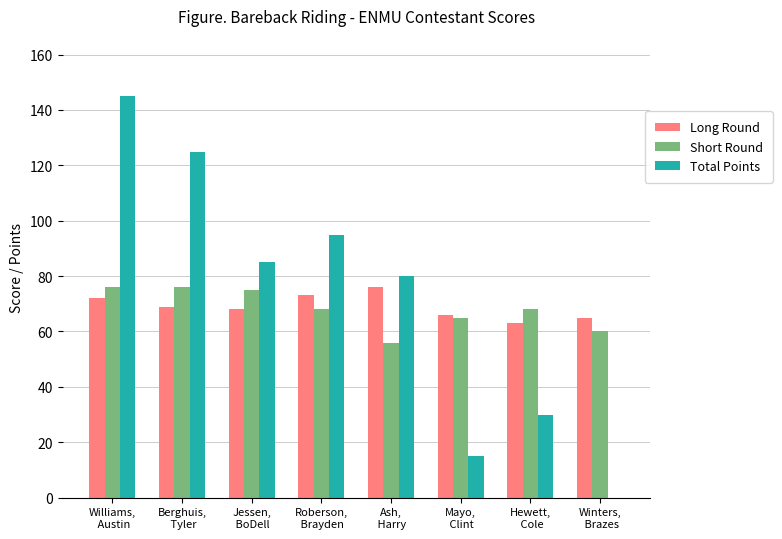

At which category does the chart reach its peak across all series?

Williams,
 Austin